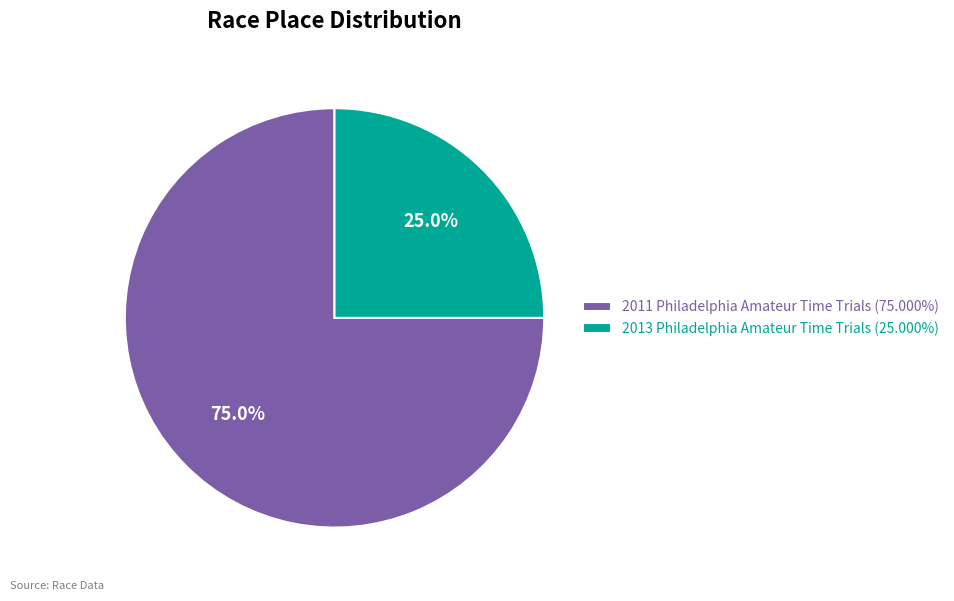

Approximately how many times larger is the value at 2011 Philadelphia Amateur Time Trials (75.000%) compared to 2013 Philadelphia Amateur Time Trials (25.000%)?

3.0